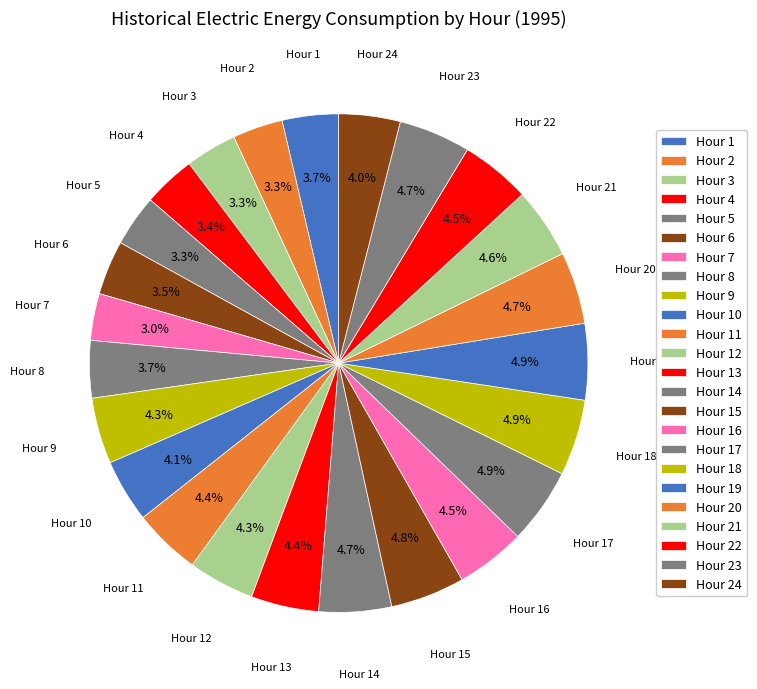

Count the number of slices in the pie.

24